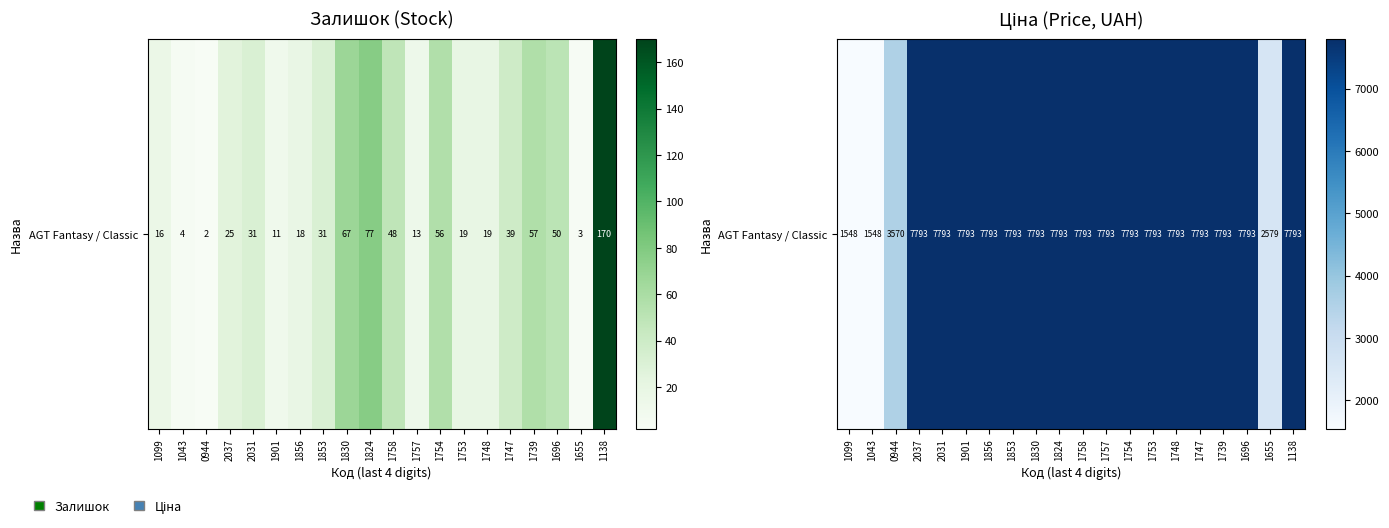

Is it true that the value at 1856 is 13719.4?

False